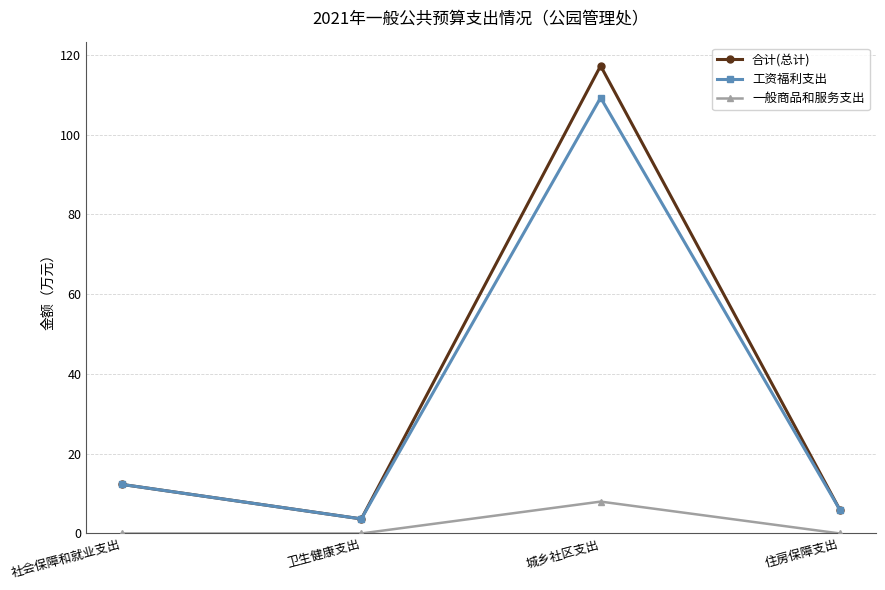

What is the maximum value for 一般商品和服务支出?

8.0